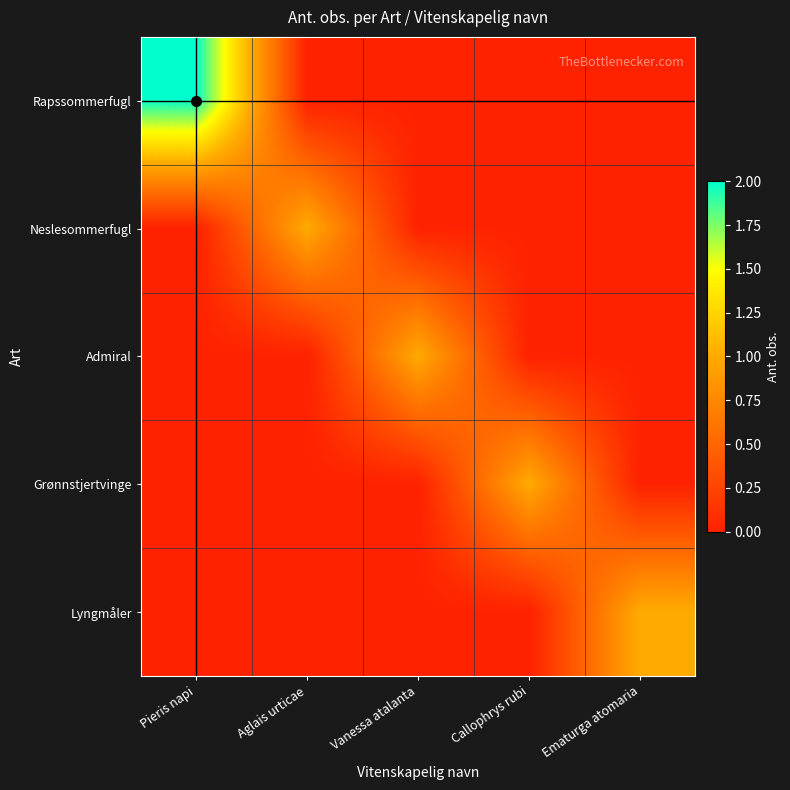

How many data points does each series have?

5